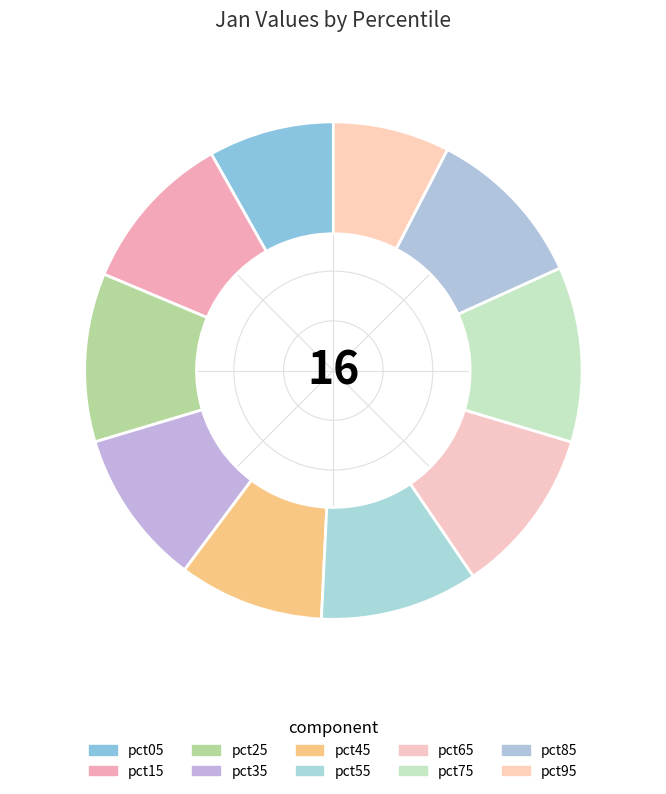

Is there a majority slice in this chart?

No